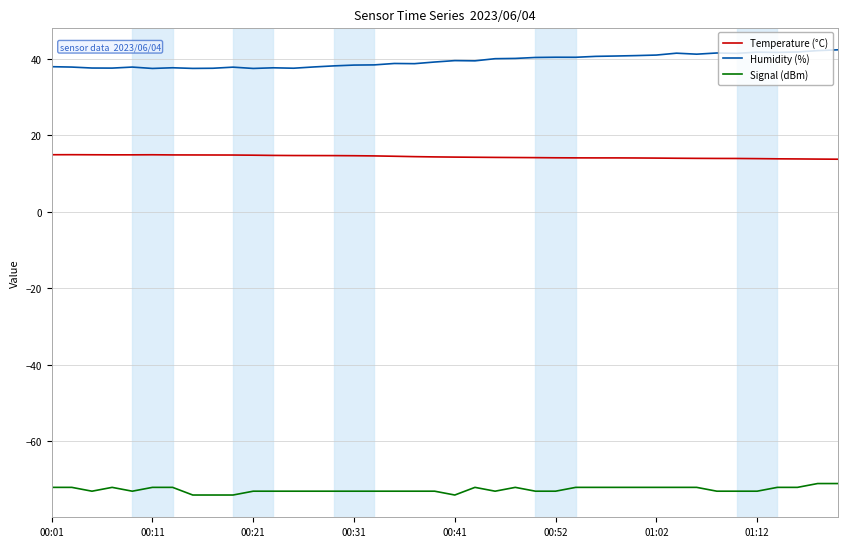

List the series in order of their overall mean, highest first.

Humidity (%), Temperature (°C), Signal (dBm)